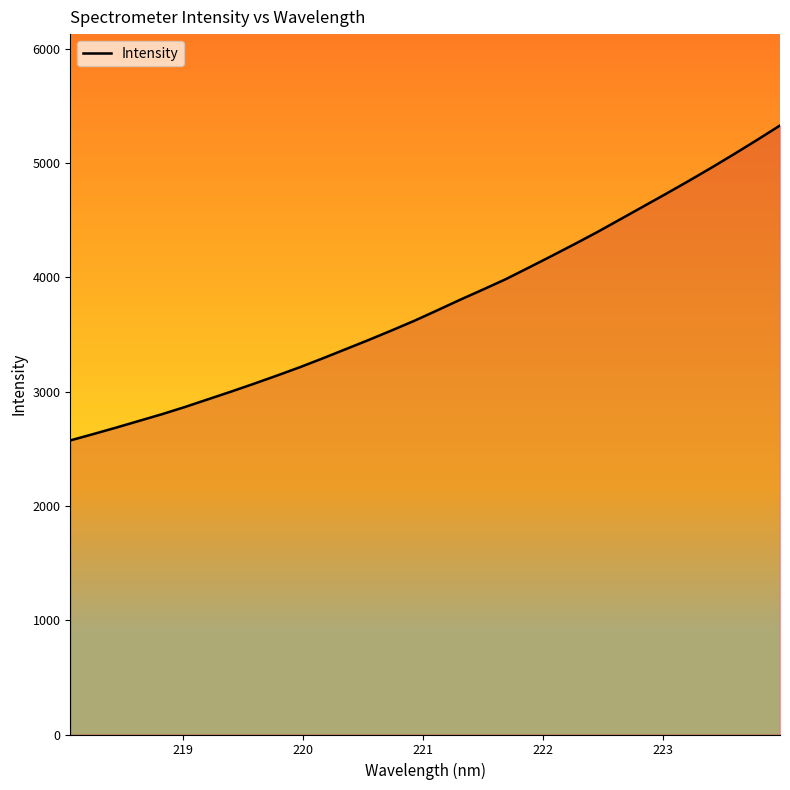

What is the greatest value displayed?

5330.1